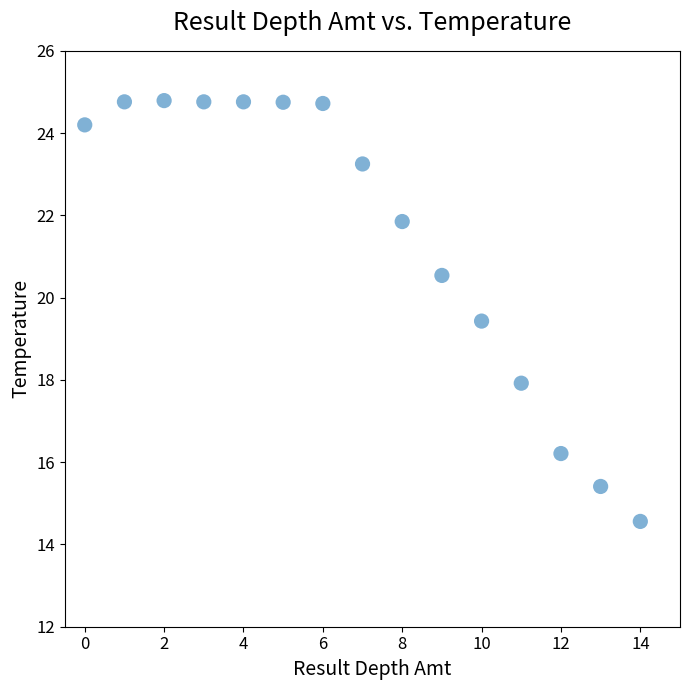

What is the range of Y values (max minus min)?

10.2